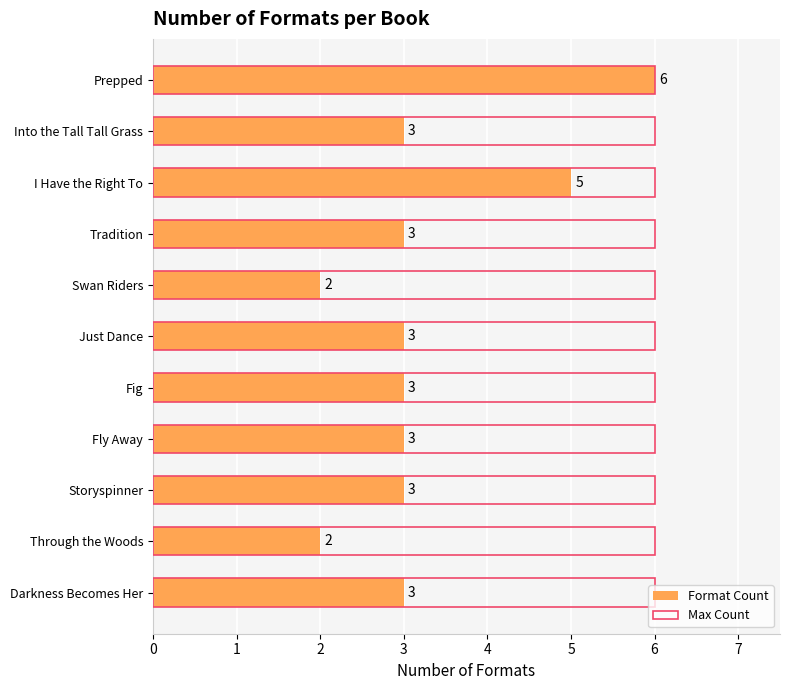

How many groups of bars are there?

11